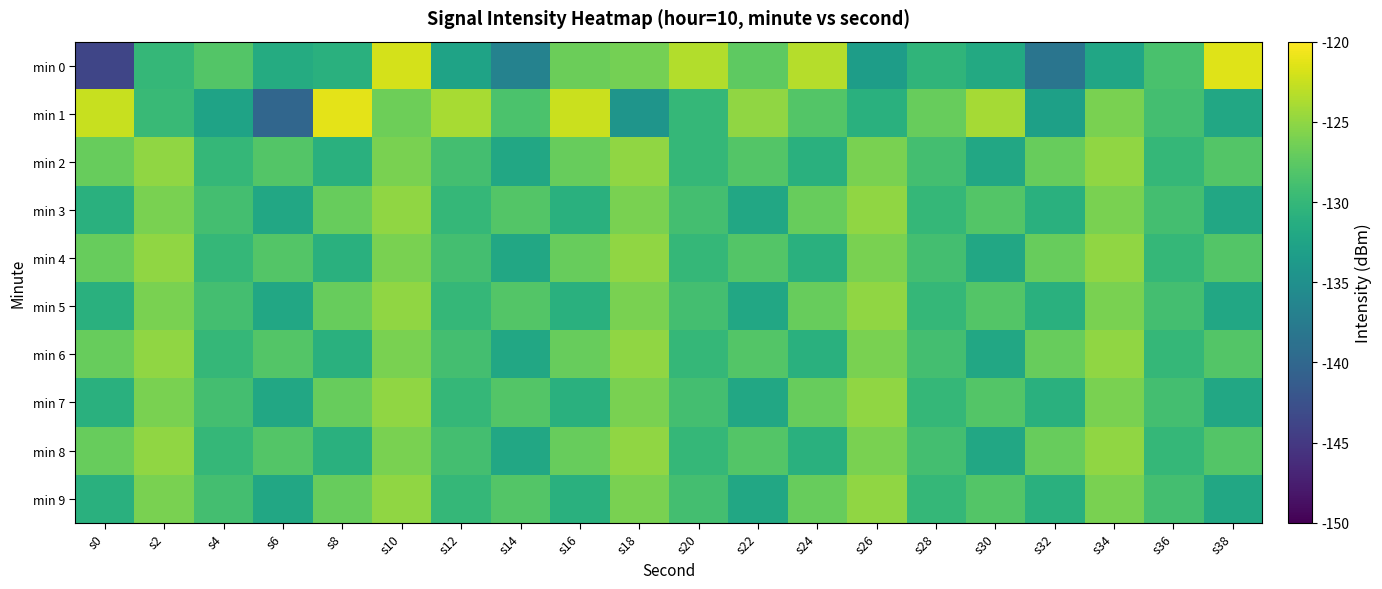

Reading right to left, extract all data points from this chart.

min 0: s38=-121.5	s36=-128.6	s34=-132.3	s32=-138.3	s30=-131.8	s28=-130.4	s26=-133.3	s24=-123.3	s22=-127.4	s20=-123.5	s18=-126.3	s16=-126.7	s14=-136.6	s12=-132.6	s10=-122.0	s8=-131.0	s6=-131.6	s4=-128.0	s2=-130.1	s0=-143.8
min 1: s38=-132.0	s36=-129.0	s34=-126.0	s32=-133.0	s30=-124.0	s28=-127.0	s26=-131.0	s24=-128.0	s22=-125.0	s20=-130.0	s18=-134.3	s16=-122.4	s14=-128.5	s12=-123.9	s10=-126.6	s8=-121.2	s6=-140.1	s4=-132.6	s2=-129.6	s0=-122.5
min 2: s38=-128.0	s36=-130.0	s34=-125.0	s32=-127.0	s30=-132.0	s28=-129.0	s26=-126.0	s24=-131.0	s22=-128.0	s20=-130.0	s18=-125.0	s16=-127.0	s14=-132.0	s12=-129.0	s10=-126.0	s8=-131.0	s6=-128.0	s4=-130.0	s2=-125.0	s0=-127.0
min 3: s38=-132.0	s36=-129.0	s34=-126.0	s32=-131.0	s30=-128.0	s28=-130.0	s26=-125.0	s24=-127.0	s22=-132.0	s20=-129.0	s18=-126.0	s16=-131.0	s14=-128.0	s12=-130.0	s10=-125.0	s8=-127.0	s6=-132.0	s4=-129.0	s2=-126.0	s0=-131.0
min 4: s38=-128.0	s36=-130.0	s34=-125.0	s32=-127.0	s30=-132.0	s28=-129.0	s26=-126.0	s24=-131.0	s22=-128.0	s20=-130.0	s18=-125.0	s16=-127.0	s14=-132.0	s12=-129.0	s10=-126.0	s8=-131.0	s6=-128.0	s4=-130.0	s2=-125.0	s0=-127.0
min 5: s38=-132.0	s36=-129.0	s34=-126.0	s32=-131.0	s30=-128.0	s28=-130.0	s26=-125.0	s24=-127.0	s22=-132.0	s20=-129.0	s18=-126.0	s16=-131.0	s14=-128.0	s12=-130.0	s10=-125.0	s8=-127.0	s6=-132.0	s4=-129.0	s2=-126.0	s0=-131.0
min 6: s38=-128.0	s36=-130.0	s34=-125.0	s32=-127.0	s30=-132.0	s28=-129.0	s26=-126.0	s24=-131.0	s22=-128.0	s20=-130.0	s18=-125.0	s16=-127.0	s14=-132.0	s12=-129.0	s10=-126.0	s8=-131.0	s6=-128.0	s4=-130.0	s2=-125.0	s0=-127.0
min 7: s38=-132.0	s36=-129.0	s34=-126.0	s32=-131.0	s30=-128.0	s28=-130.0	s26=-125.0	s24=-127.0	s22=-132.0	s20=-129.0	s18=-126.0	s16=-131.0	s14=-128.0	s12=-130.0	s10=-125.0	s8=-127.0	s6=-132.0	s4=-129.0	s2=-126.0	s0=-131.0
min 8: s38=-128.0	s36=-130.0	s34=-125.0	s32=-127.0	s30=-132.0	s28=-129.0	s26=-126.0	s24=-131.0	s22=-128.0	s20=-130.0	s18=-125.0	s16=-127.0	s14=-132.0	s12=-129.0	s10=-126.0	s8=-131.0	s6=-128.0	s4=-130.0	s2=-125.0	s0=-127.0
min 9: s38=-132.0	s36=-129.0	s34=-126.0	s32=-131.0	s30=-128.0	s28=-130.0	s26=-125.0	s24=-127.0	s22=-132.0	s20=-129.0	s18=-126.0	s16=-131.0	s14=-128.0	s12=-130.0	s10=-125.0	s8=-127.0	s6=-132.0	s4=-129.0	s2=-126.0	s0=-131.0